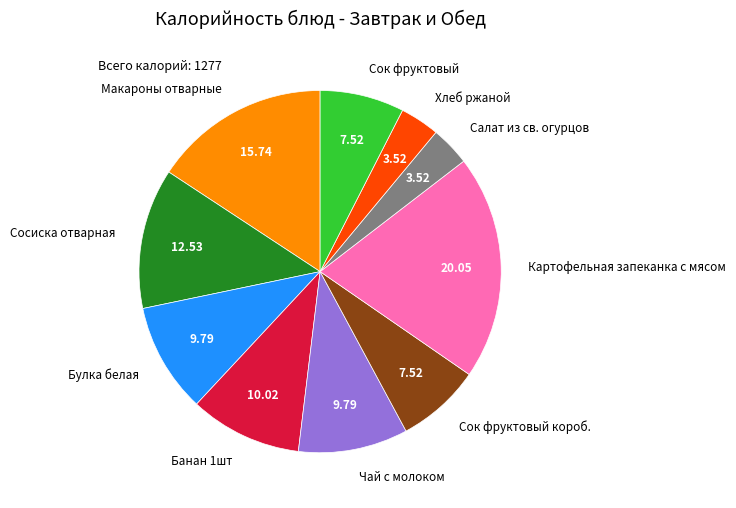

Is the sum of Банан 1шт and Сок фруктовый greater than half?

No